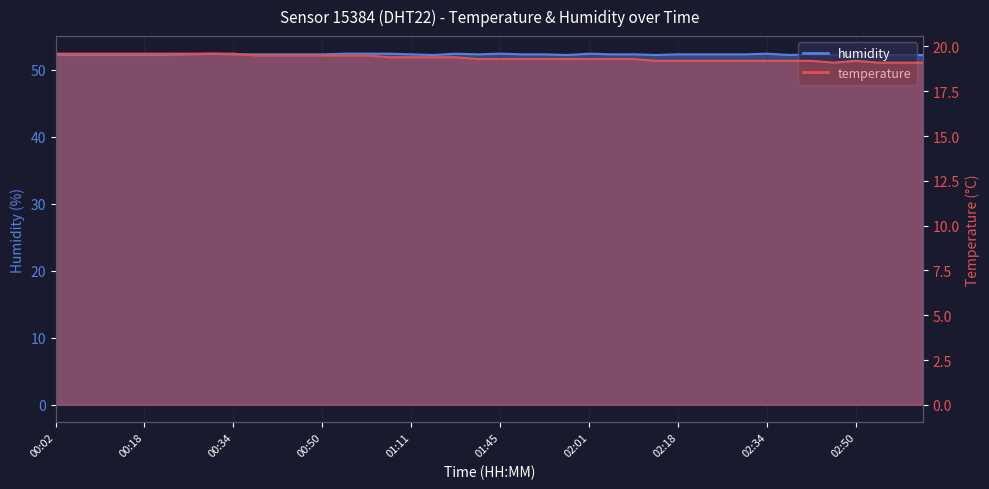

Is it true that temperature equals 19.6 at 00:06?

True